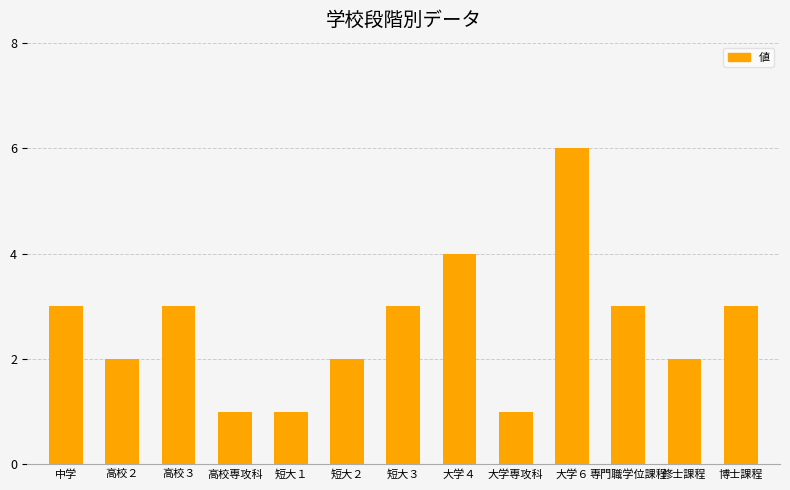

How many bars are there in total?

13